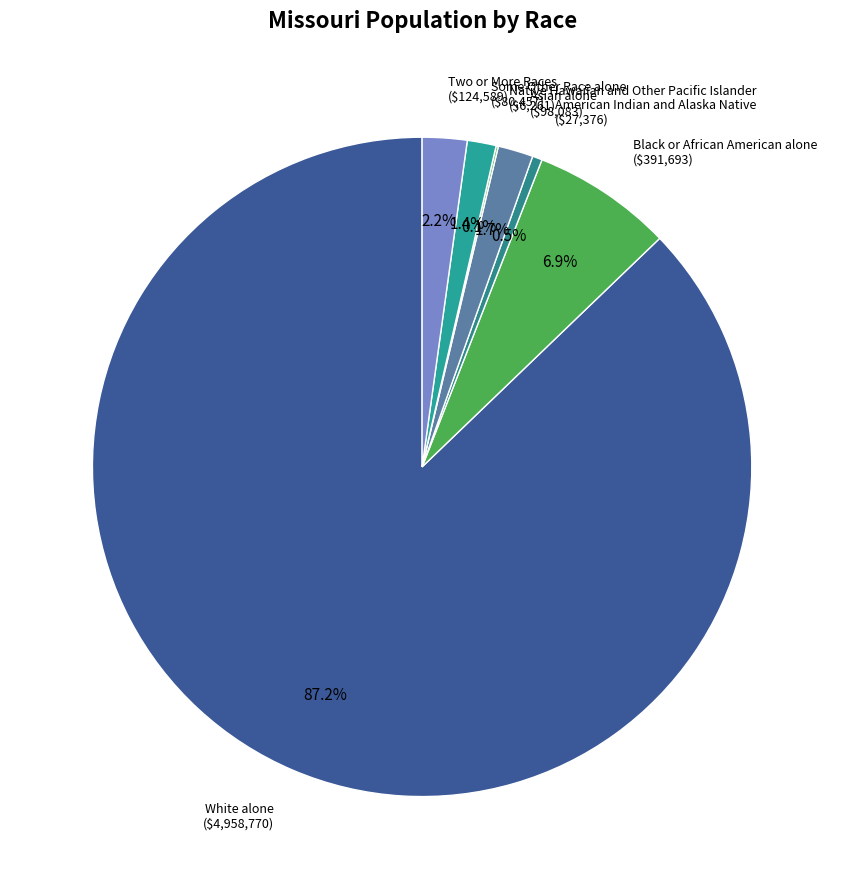

Which slice represents more than half of the pie?

White alone